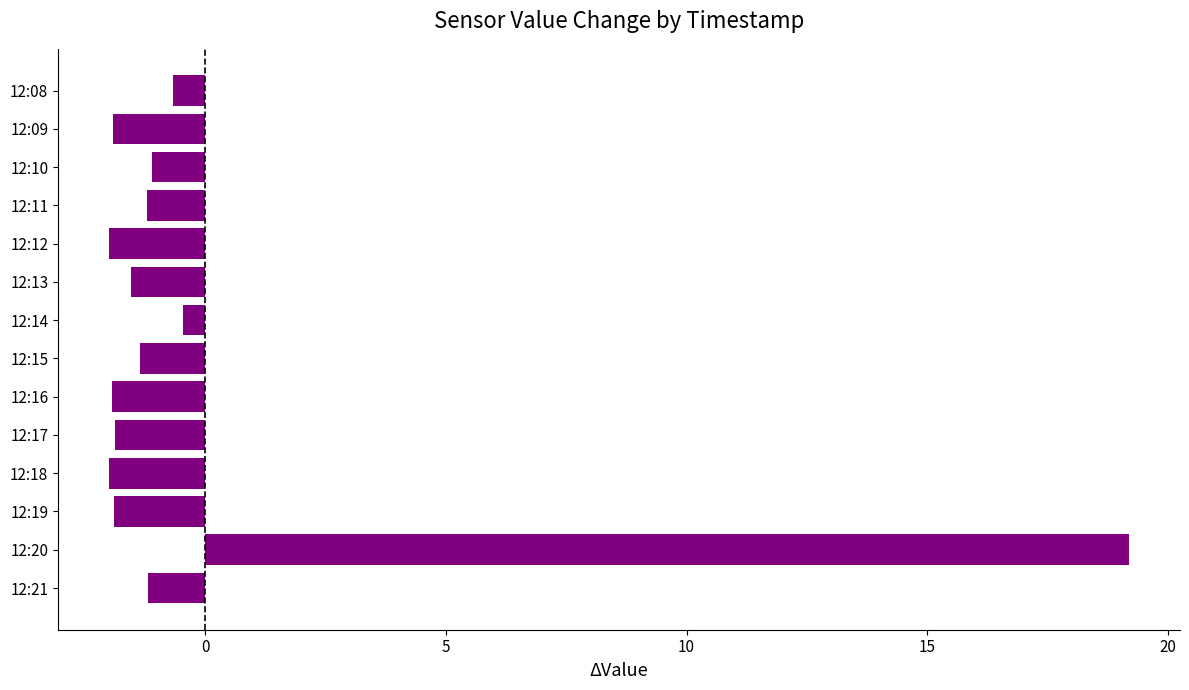

At which label is the value closest to 8?

12:14